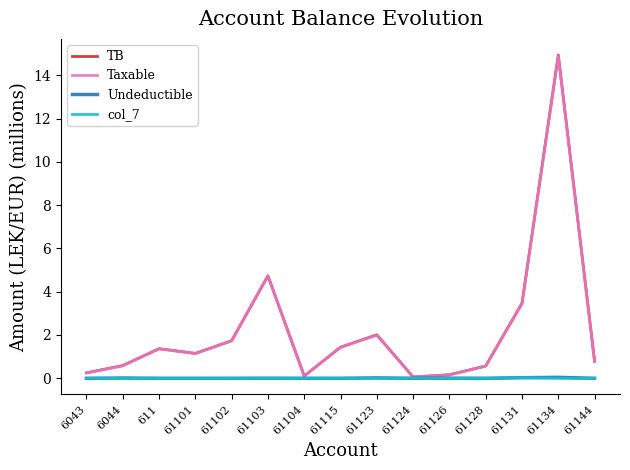

Is it true that Taxable equals 4.8 at 61131?

False